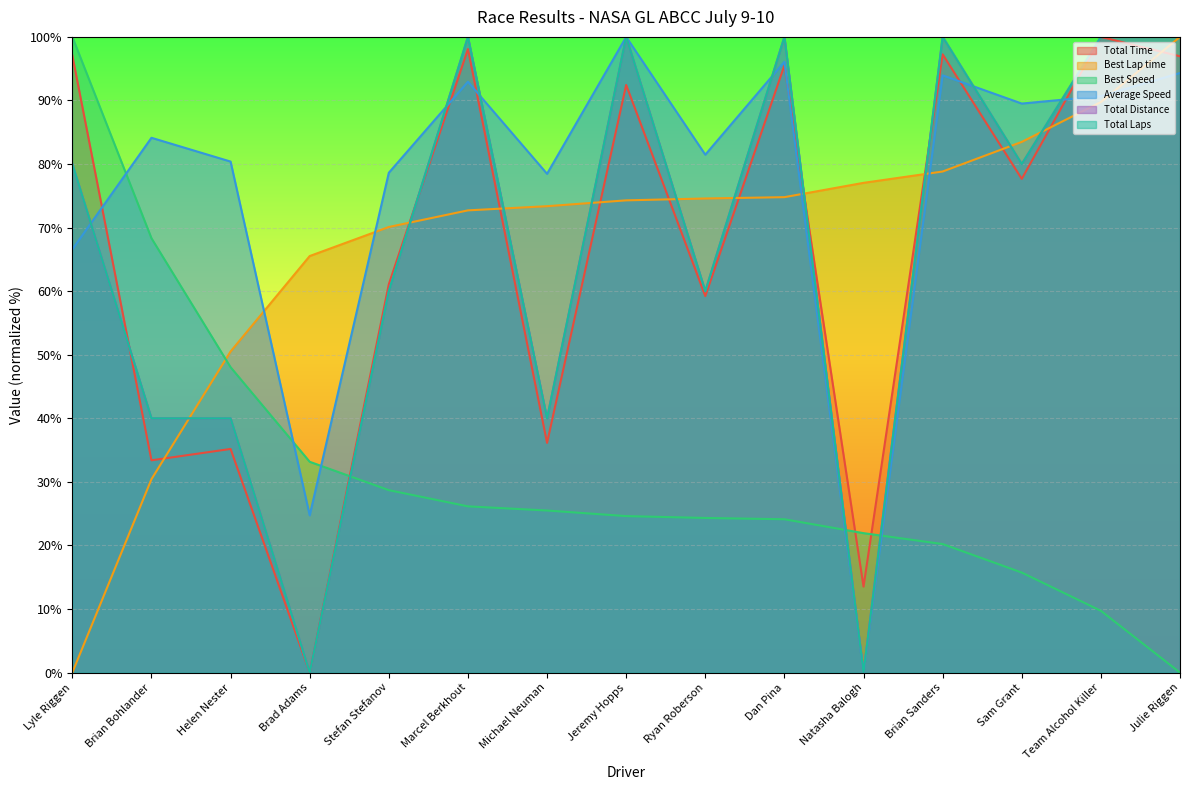

The value of Total Distance at Lyle Riggen is 80.0. True or false?

True